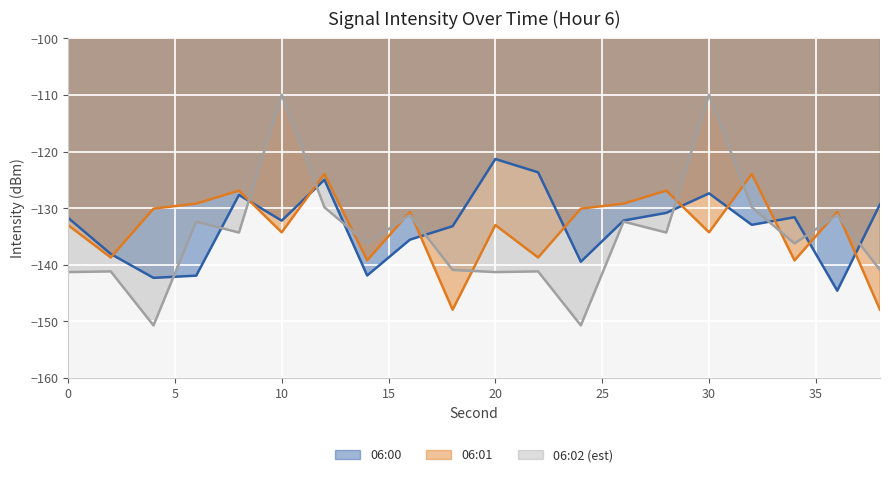

The 06:00 series shows -72.0 at 38. True or false?

False